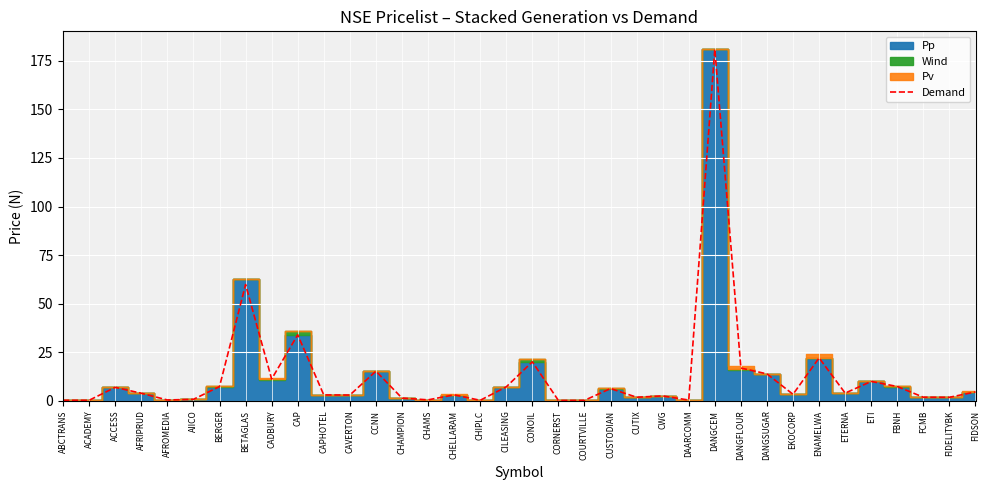

Where is the first local maximum?

ACCESS